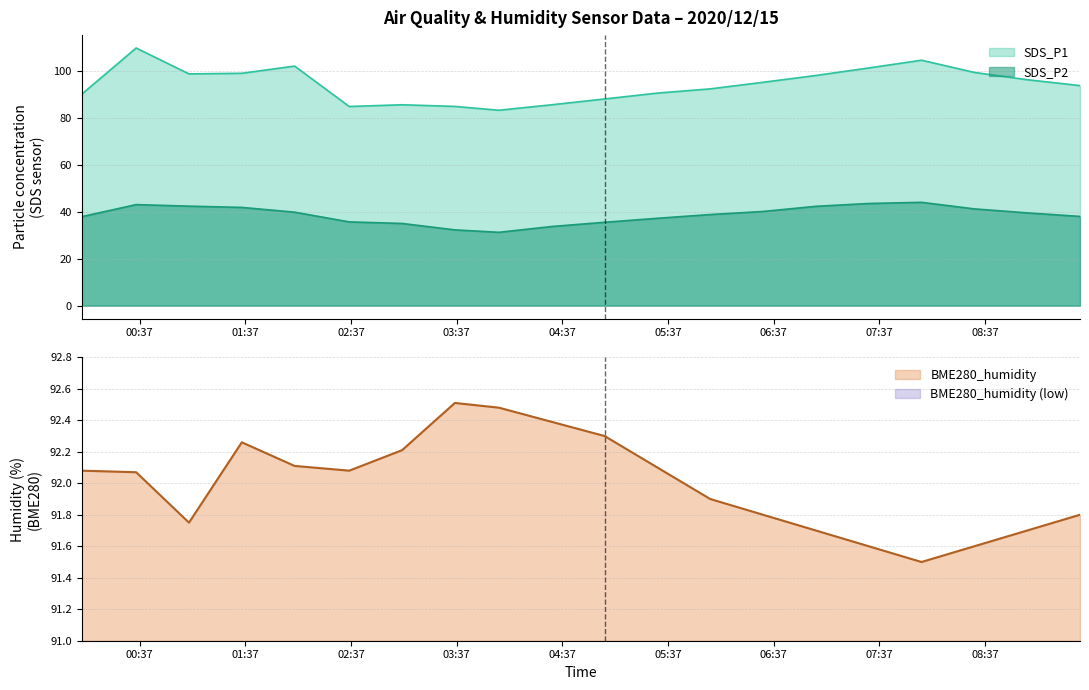

Where is the first local maximum for SDS_P2?

2020/12/15 00:35